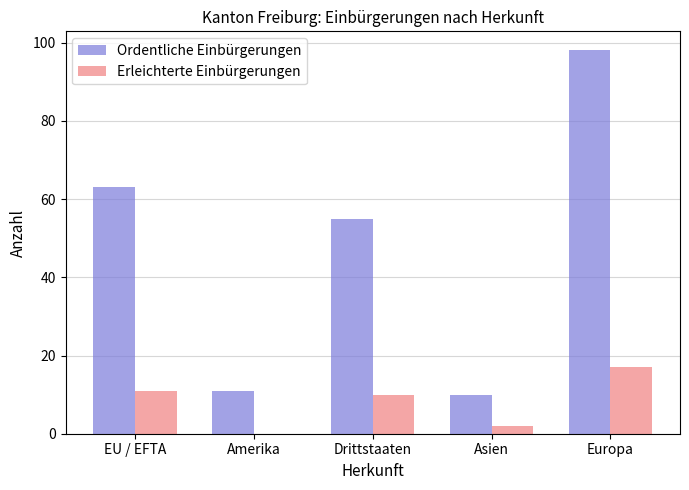

What are all the series names shown in the legend?

Ordentliche Einbürgerungen, Erleichterte Einbürgerungen